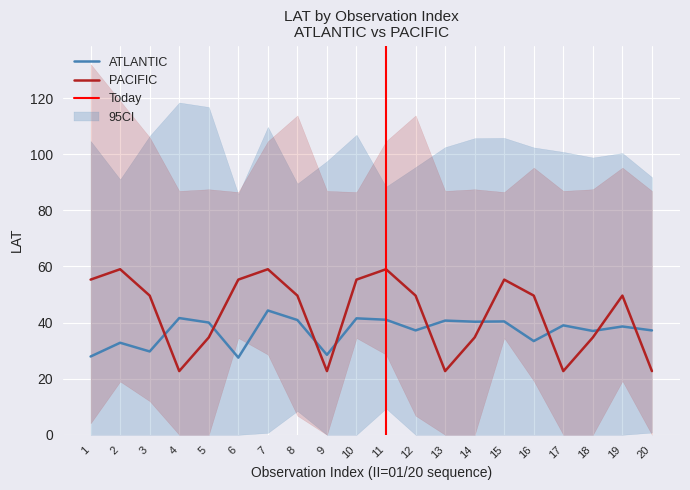

Which series ends up on top after the final intersection of PACIFIC and ATLANTIC?

ATLANTIC